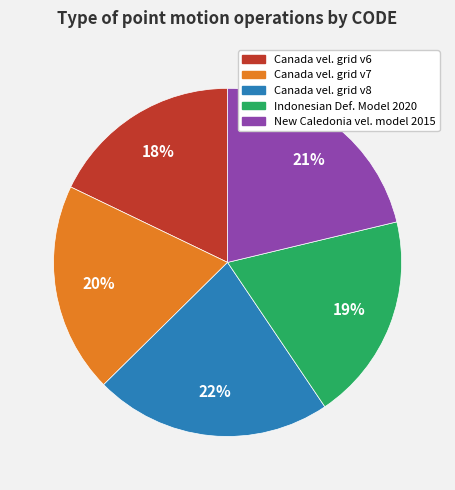

Is there any slice that represents more than half of the pie?

No